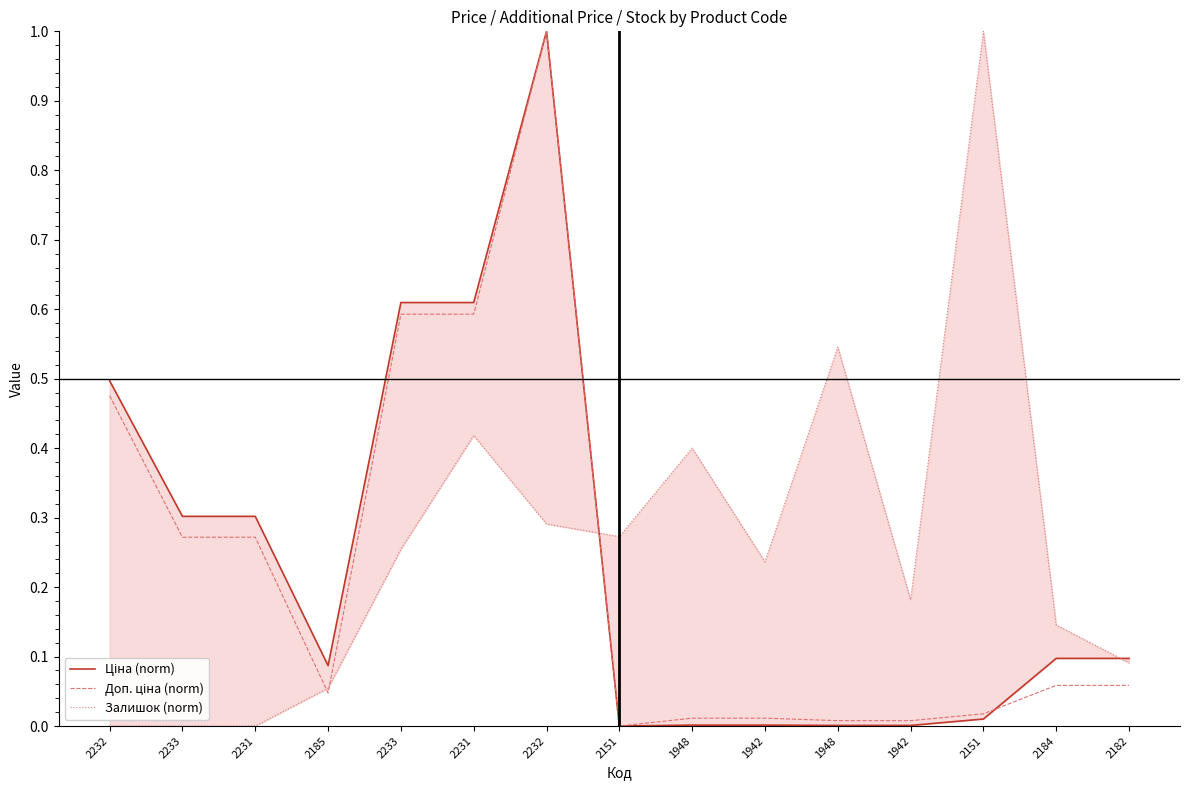

At which category is the sum across all series the highest?

2232